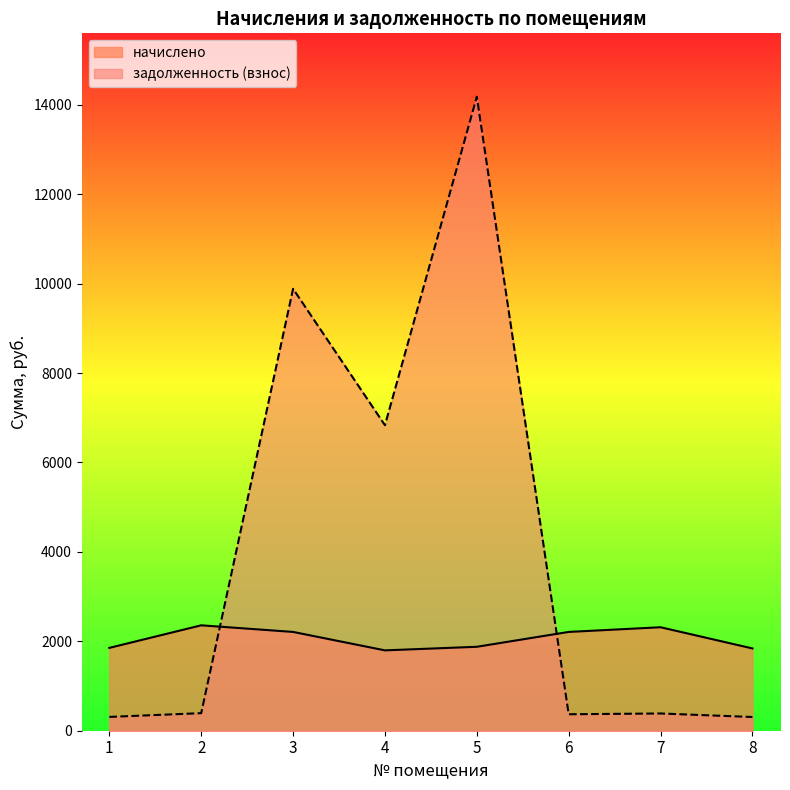

List the labels in order of задолженность (взнос) value, smallest first.

8, 1, 6, 7, 2, 4, 3, 5